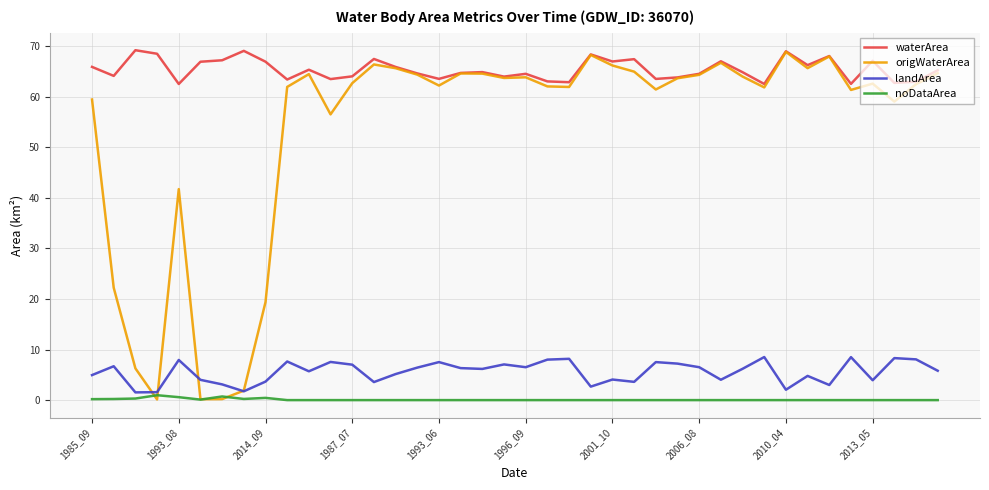

In noDataArea, how many points are higher than both neighbors (excluding endpoints)?

3